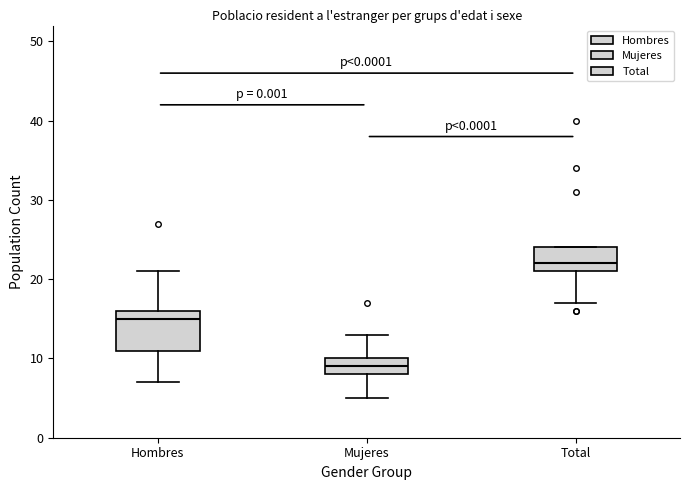

Reading left to right, read every box against the y-axis: the position of its median line, the range the box covers, and the ends of its whiskers. The values are not printed on the chart, so give them approximately, as read against the axis.

Hombres: median 15, box 11 to 16, whiskers 7 to 21
Mujeres: median 9, box 8 to 10, whiskers 5 to 13
Total: median 22, box 21 to 24, whiskers 17 to 24